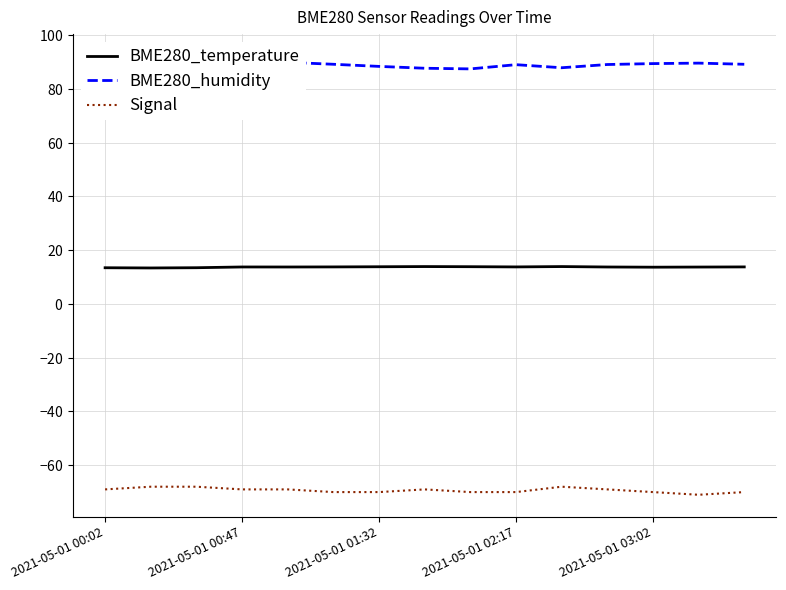

Count the number of categories in the chart.

15